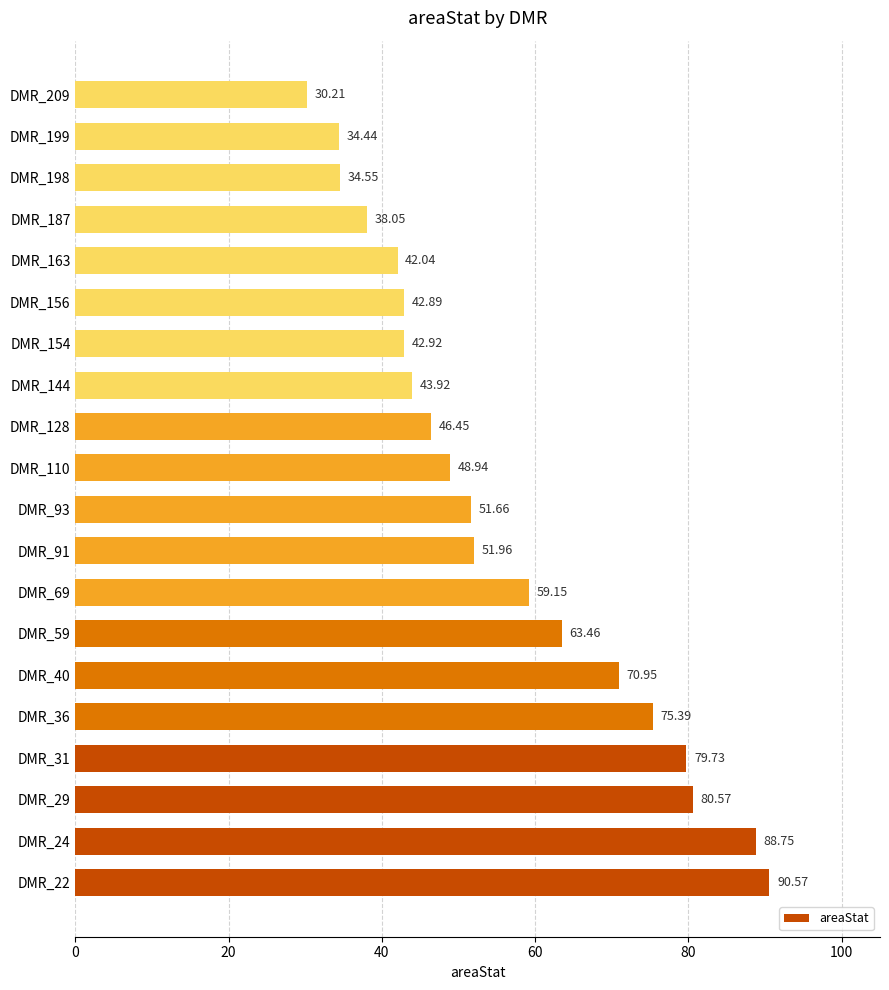

What is the difference between the maximum and minimum values?

60.4